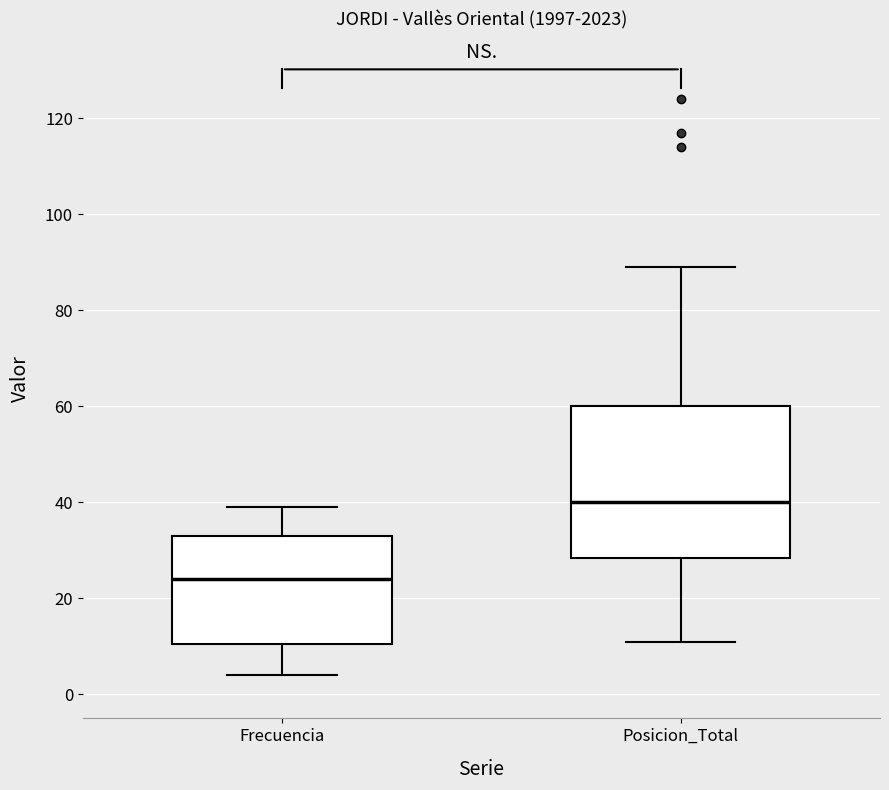

Reading left to right, transcribe this box plot: for each box, give where its median line is, the range the box spans, and where its two whiskers end, as read against the y-axis. The values are not printed on the chart, so give them approximately, as read against the axis.

Frecuencia: median 24, box 10 to 34, whiskers 4 to 40
Posicion_Total: median 40, box 28 to 60, whiskers 12 to 90